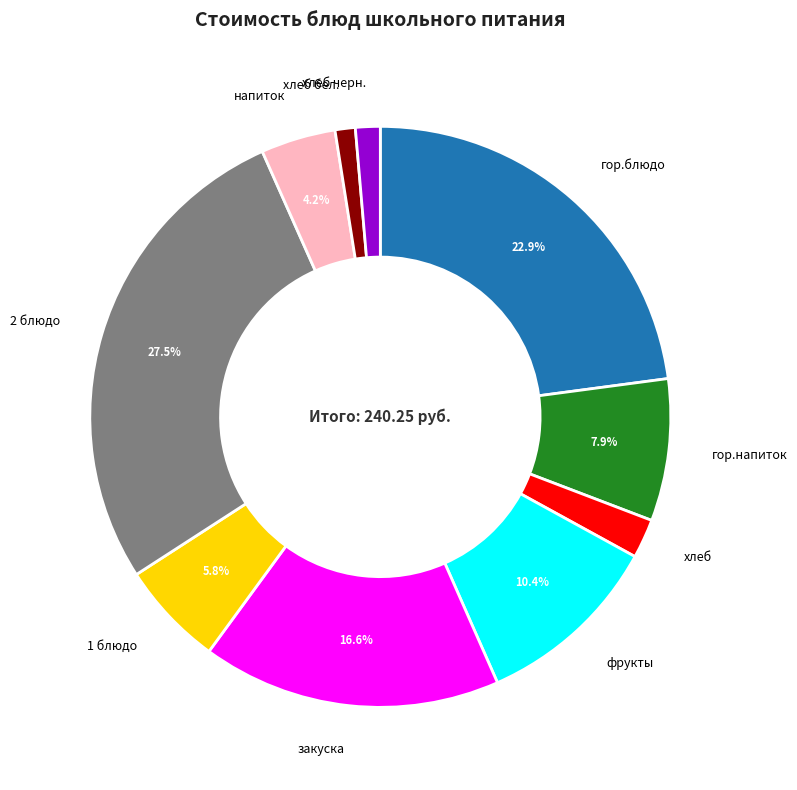

Does хлеб represent more than half of the total?

No